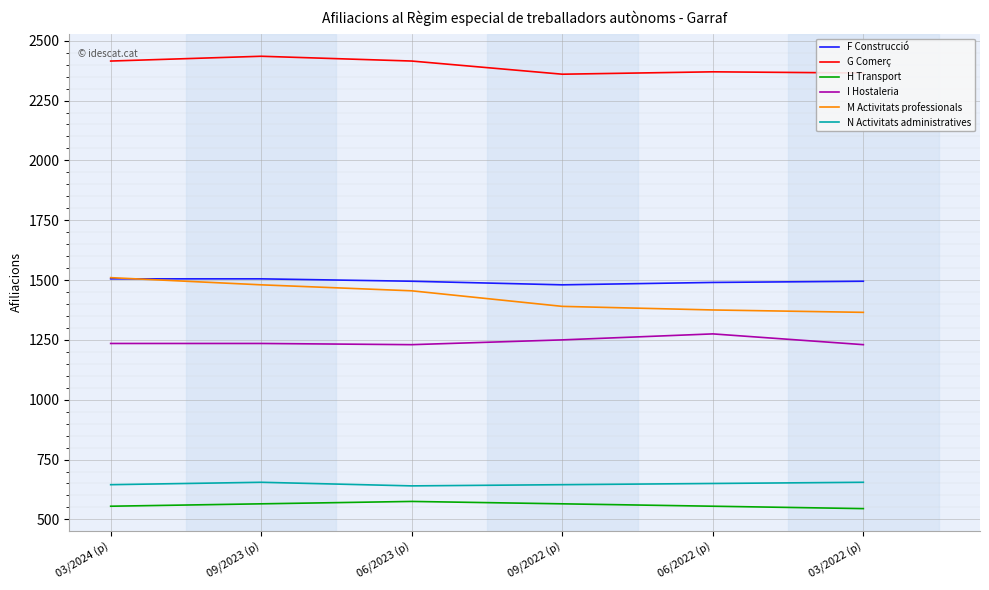

How many values in the G Comerç series are below 2415?

3